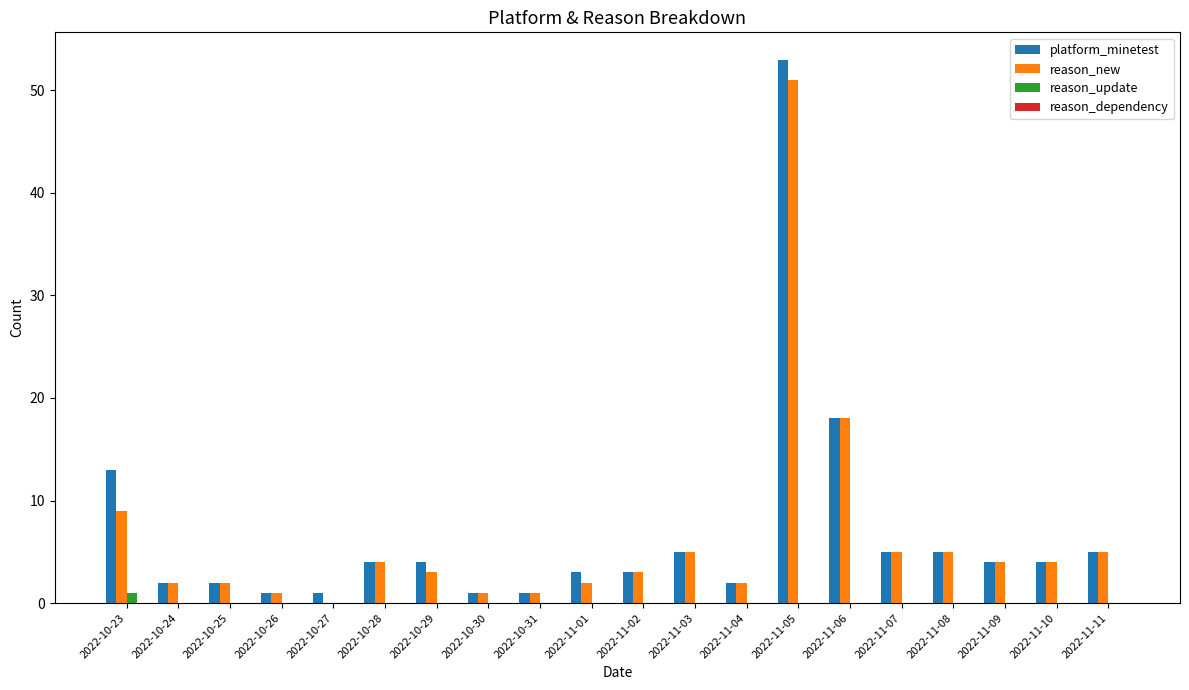

What is the greatest value displayed?

53